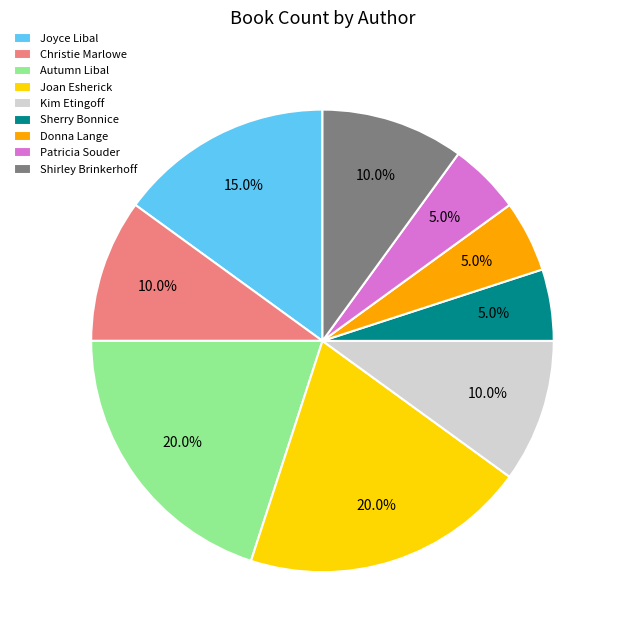

Which has a higher value, Patricia Souder or Joyce Libal?

Joyce Libal